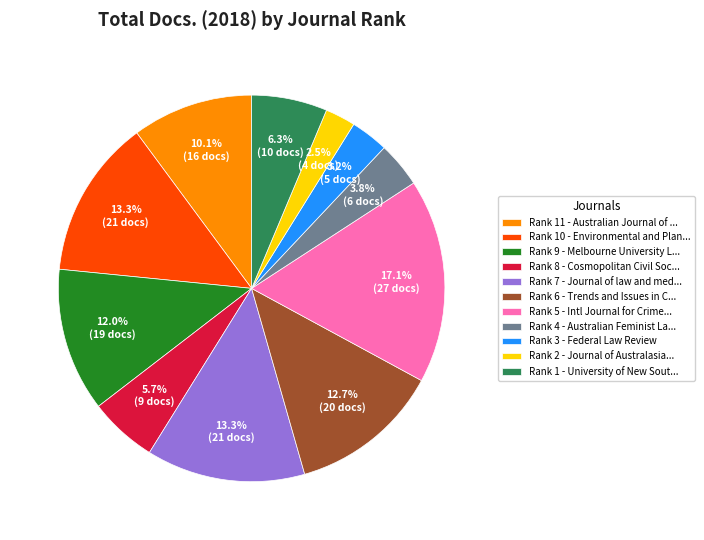

Between Rank 1 - University of New Sout... and Rank 3 - Federal Law Review, which is larger?

Rank 1 - University of New Sout...